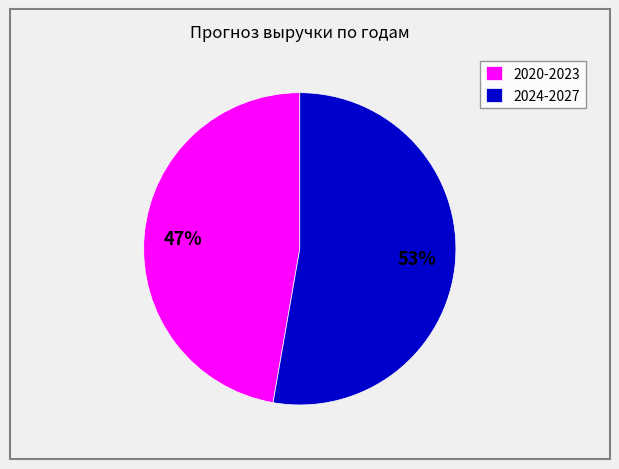

Does 2020-2023 represent more than half of the total?

No